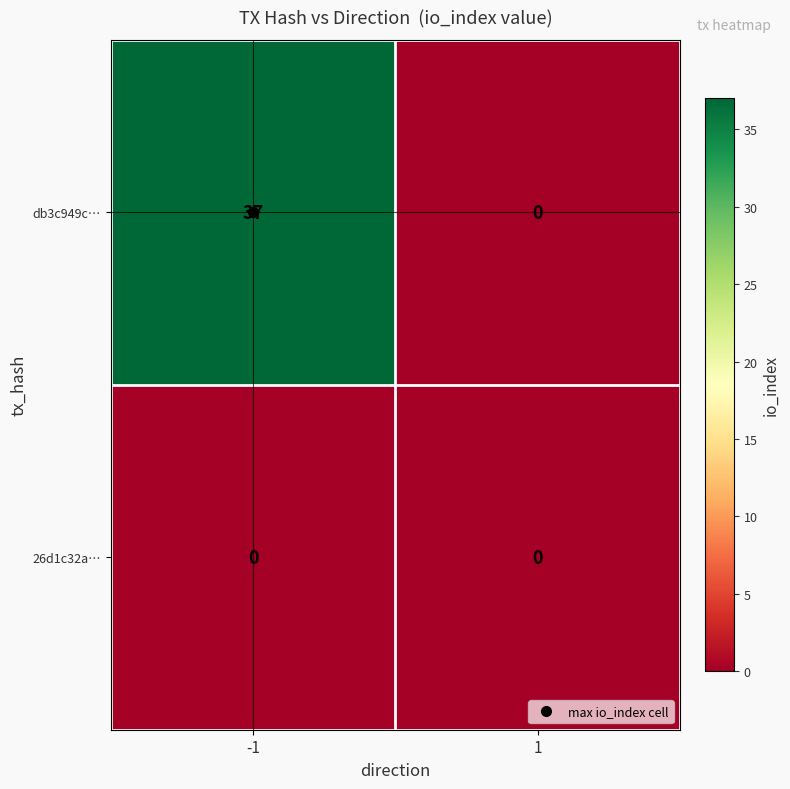

Which series has the largest total across all categories?

db3c949c…